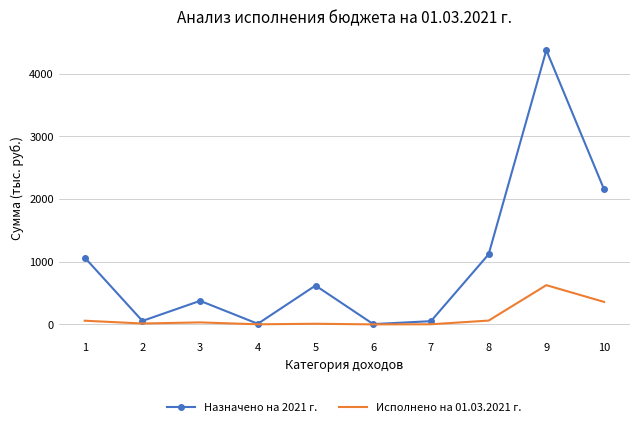

At which category is the sum across all series the highest?

9